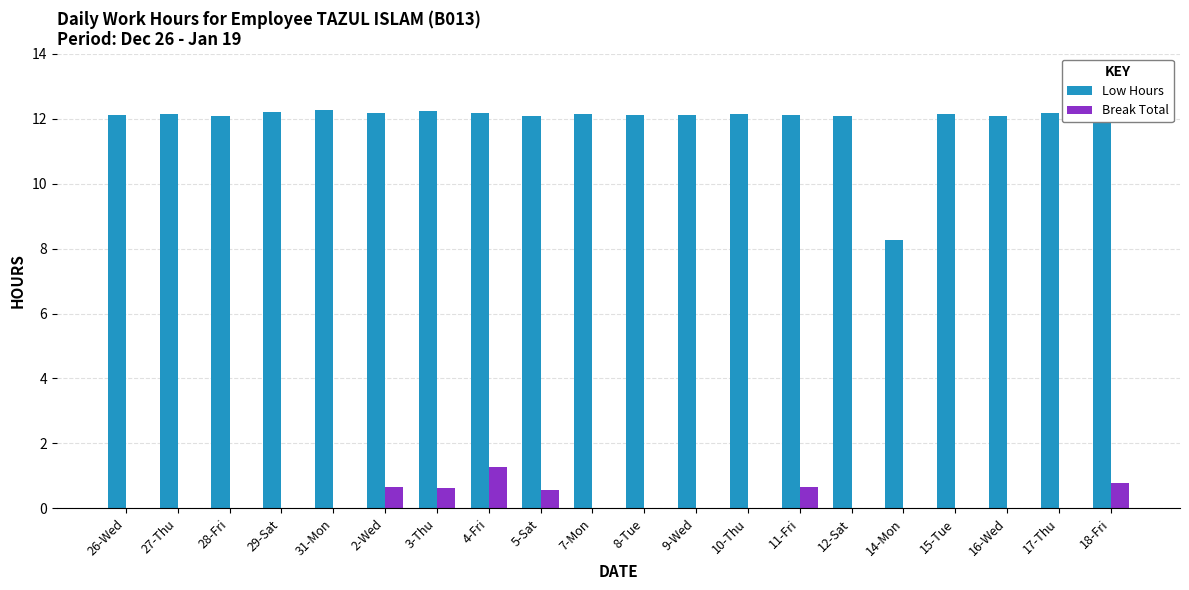

Is the value of Low Hours at 8-Tue greater than the value of Break Total at 15-Tue?

Yes